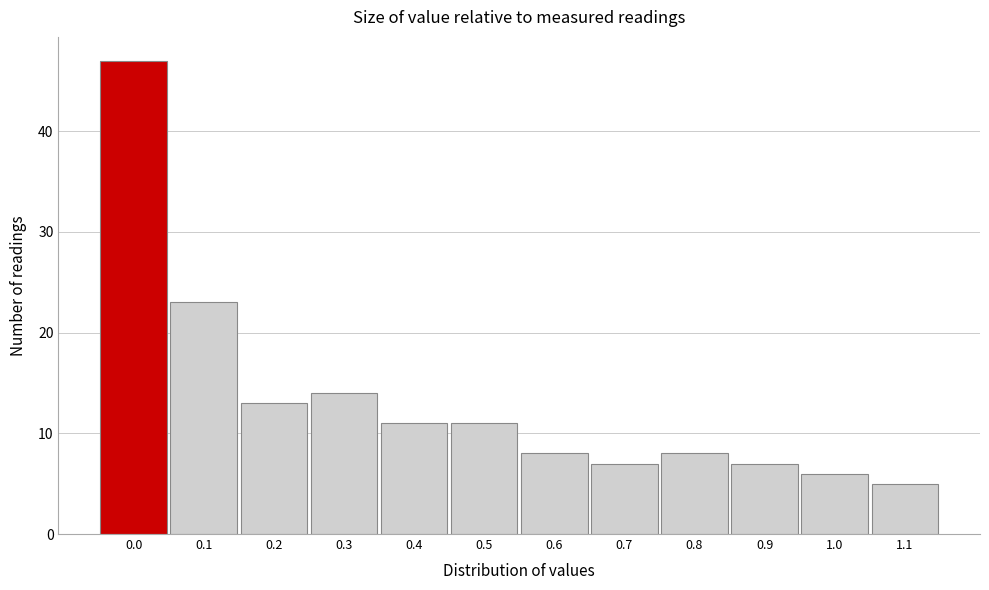

Reading left to right, extract all data points from this chart.

47	23	13	14	11	11	8	7	8	7	6	5